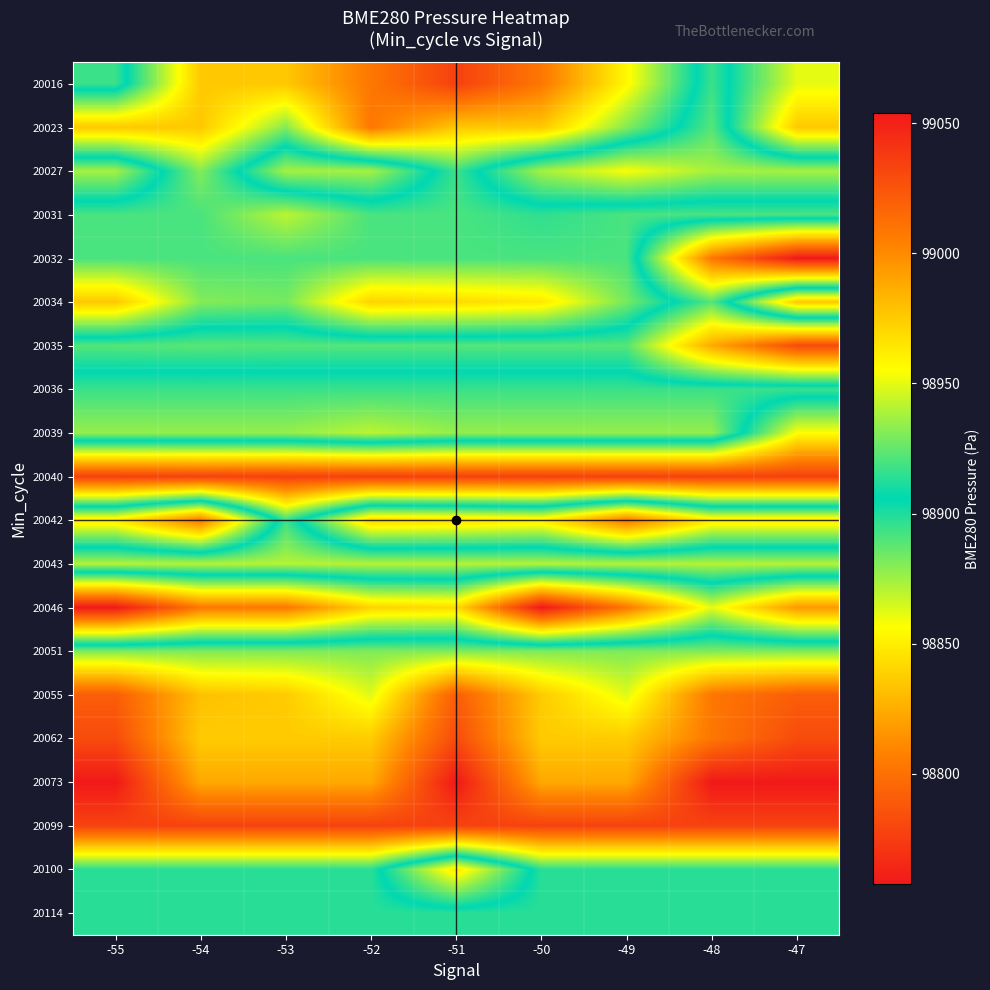

At which category is the sum across all series the highest?

-48